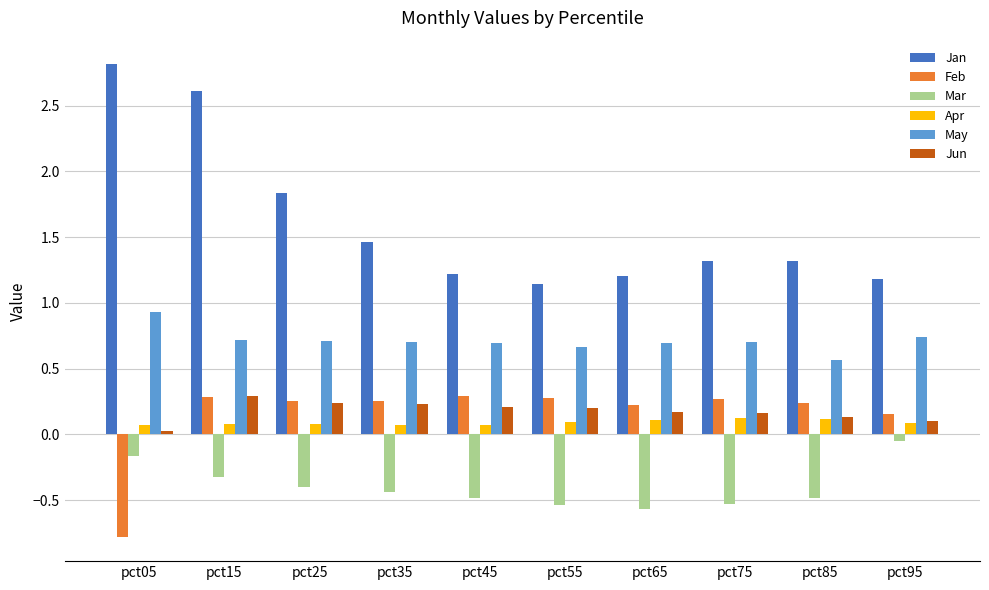

How many data points does each series have?

10